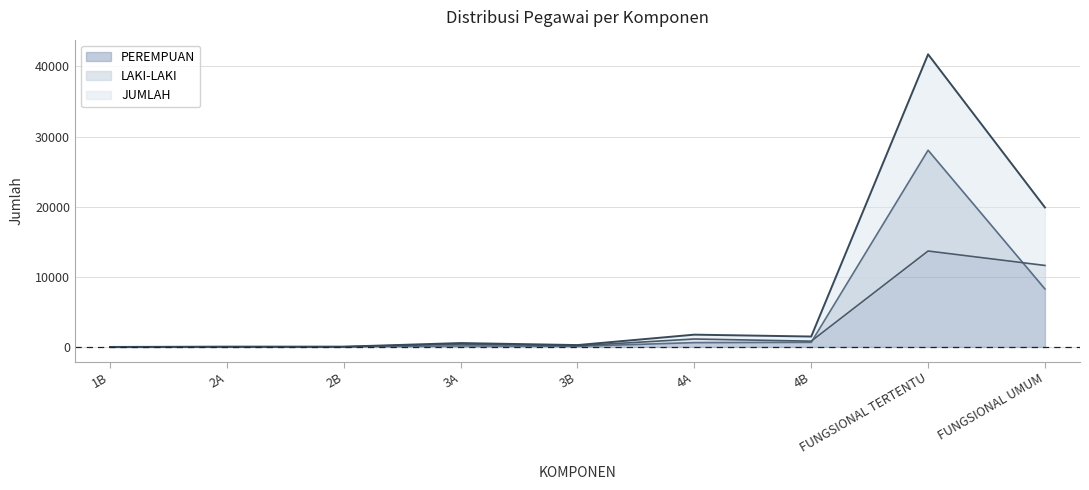

Which series changed the most between 2B and FUNGSIONAL UMUM?

JUMLAH